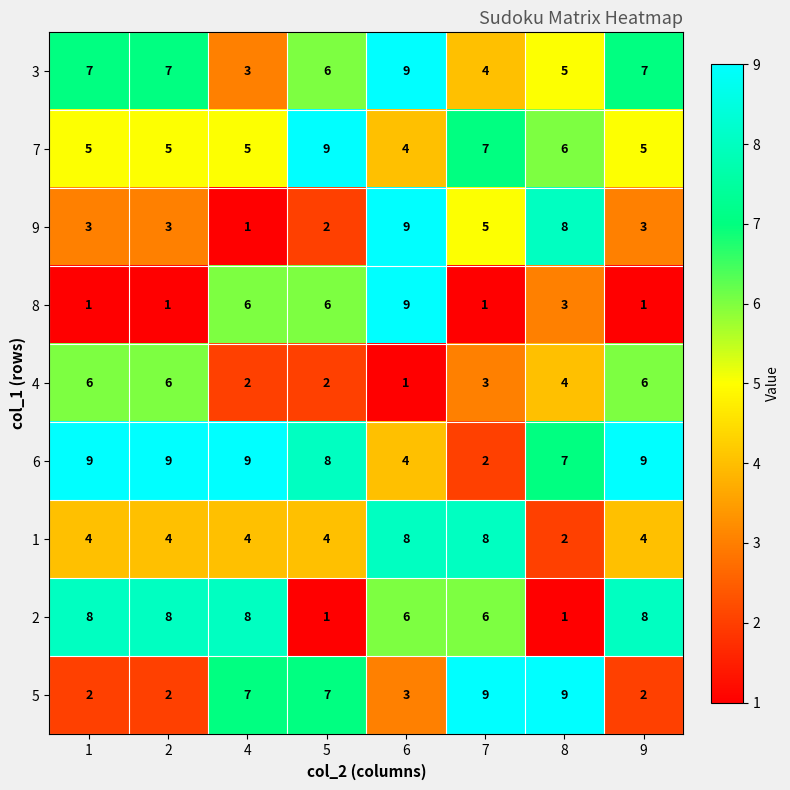

The 1 series shows 8 at 6. True or false?

True